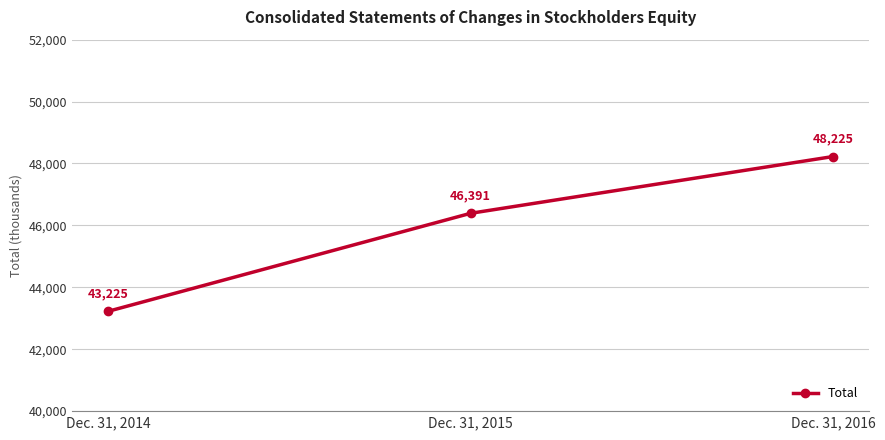

At which label is the value closest to 45725?

Dec. 31, 2015